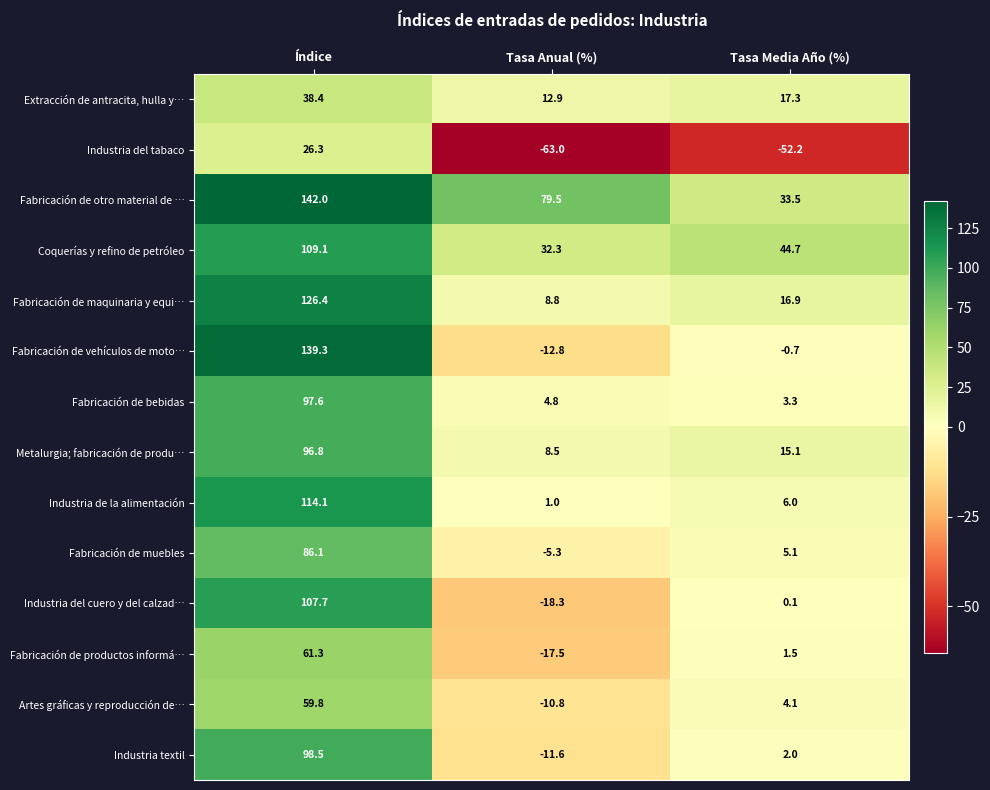

Read the Fabricación de vehículos de moto… value at Índice.

139.3